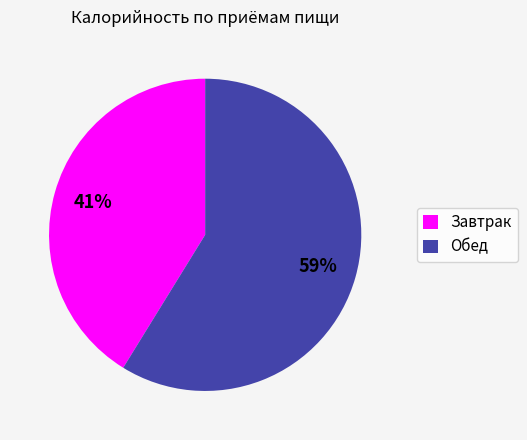

What is the ratio of the value at Обед to the value at Завтрак?

1.4